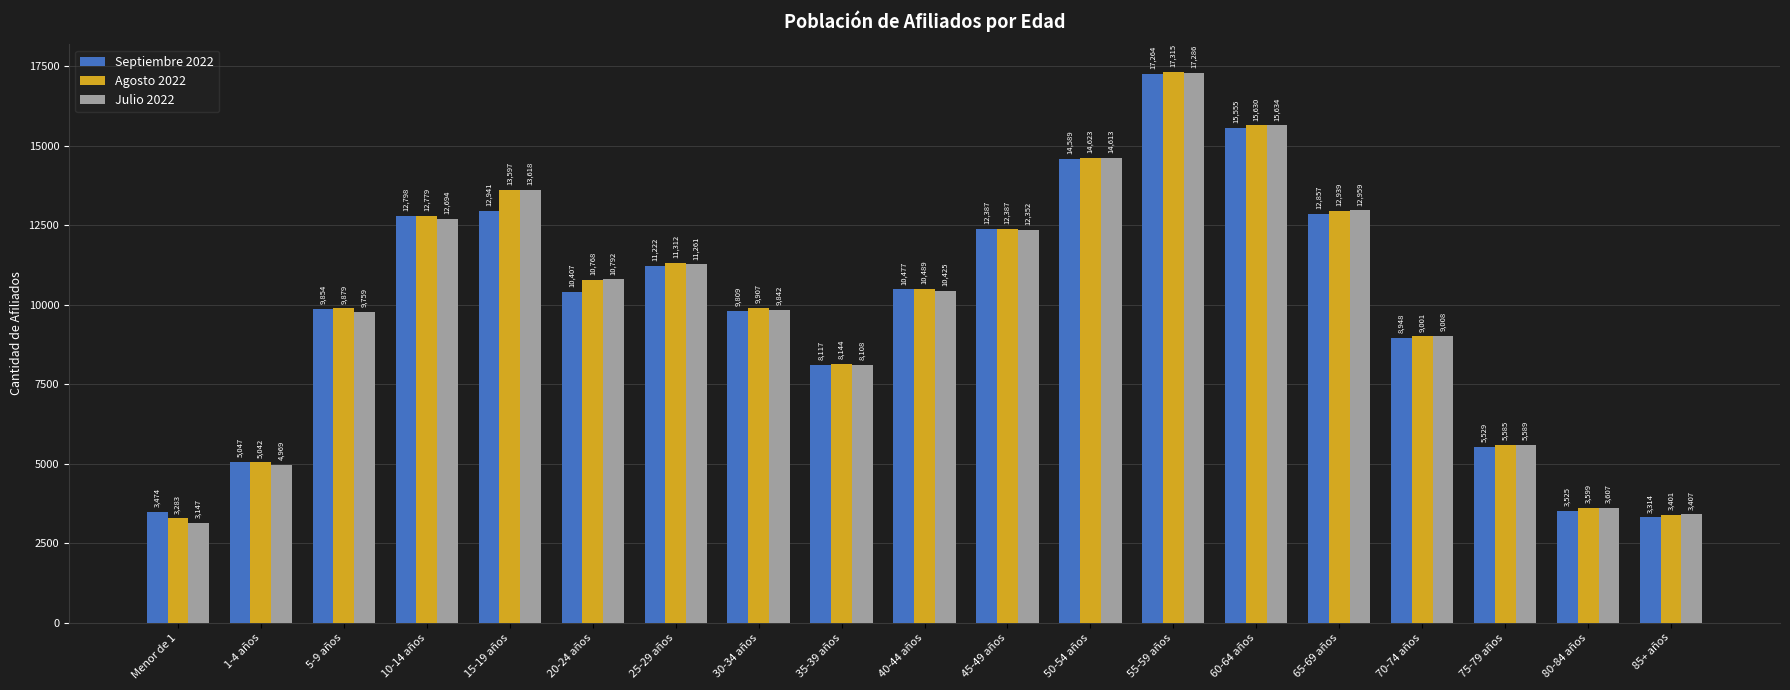

Reading left to right, what are all the values shown in this chart?

Septiembre 2022: Menor de 1=3474	1-4 años=5047	5-9 años=9854	10-14 años=12798	15-19 años=12941	20-24 años=10407	25-29 años=11222	30-34 años=9809	35-39 años=8117	40-44 años=10477	45-49 años=12387	50-54 años=14589	55-59 años=17264	60-64 años=15555	65-69 años=12857	70-74 años=8948	75-79 años=5529	80-84 años=3525	85+ años=3314
Agosto 2022: Menor de 1=3283	1-4 años=5042	5-9 años=9879	10-14 años=12779	15-19 años=13597	20-24 años=10768	25-29 años=11312	30-34 años=9907	35-39 años=8144	40-44 años=10489	45-49 años=12387	50-54 años=14623	55-59 años=17315	60-64 años=15630	65-69 años=12939	70-74 años=9001	75-79 años=5585	80-84 años=3599	85+ años=3401
Julio 2022: Menor de 1=3147	1-4 años=4969	5-9 años=9759	10-14 años=12694	15-19 años=13618	20-24 años=10792	25-29 años=11261	30-34 años=9842	35-39 años=8108	40-44 años=10425	45-49 años=12352	50-54 años=14613	55-59 años=17286	60-64 años=15634	65-69 años=12959	70-74 años=9008	75-79 años=5589	80-84 años=3607	85+ años=3407